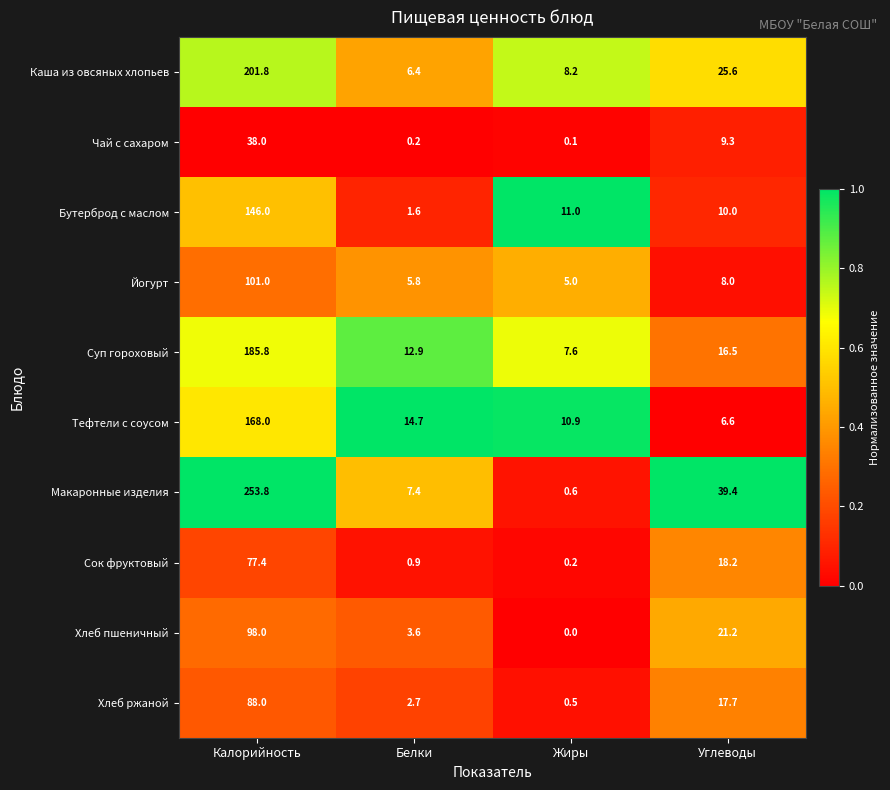

At how many categories does at least one series exceed 0?

4